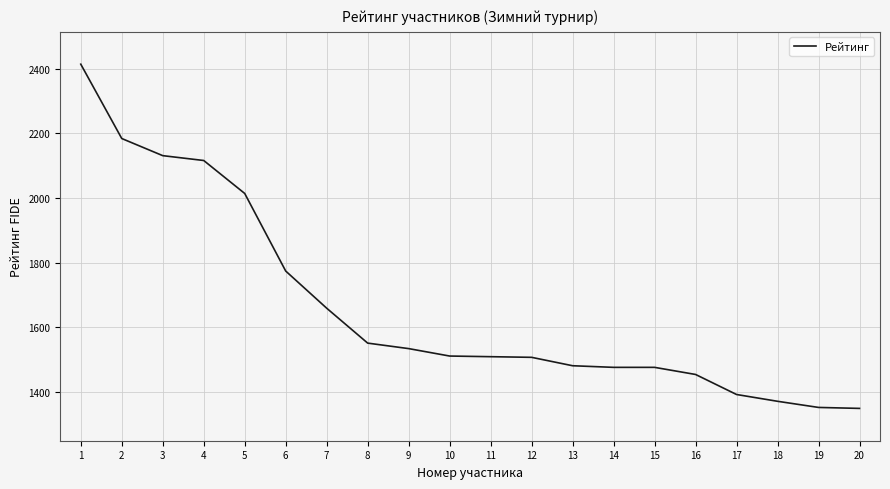

The chart shows a value of 1012 at 7. True or false?

False